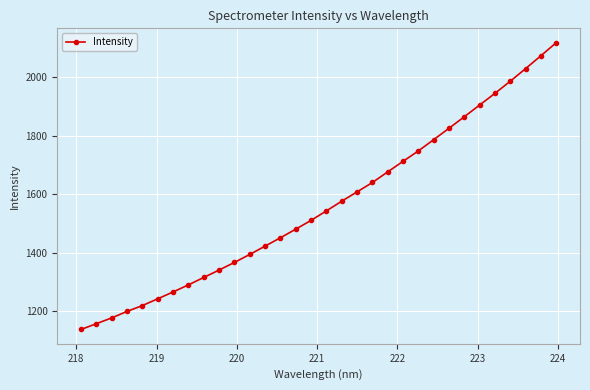

What is the value of the 15th point from the left?

1480.1